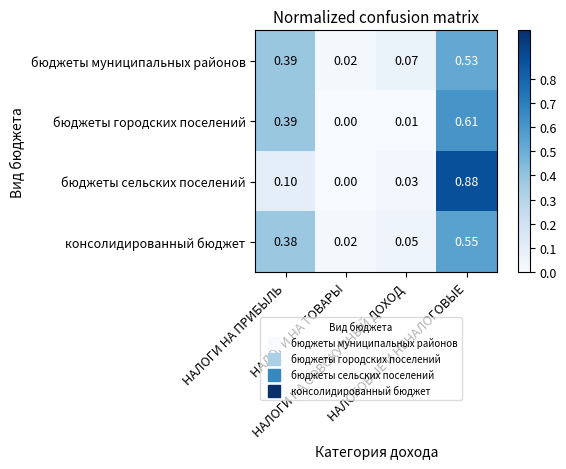

Which series has the widest spread of values?

бюджеты сельских поселений